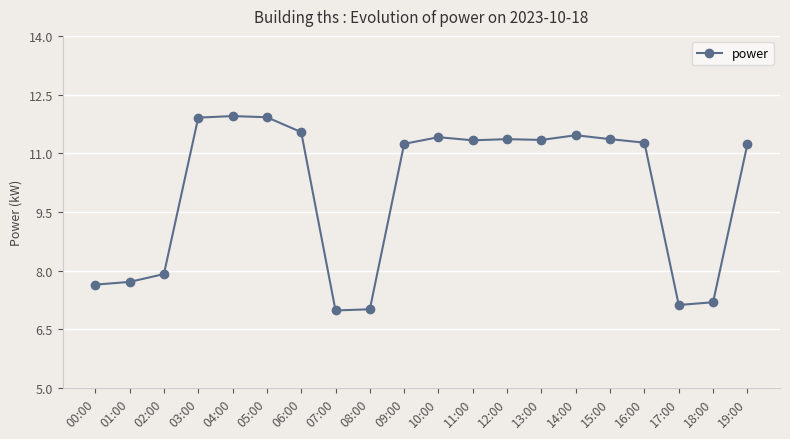

At which label does the data first exceed 11?

03:00